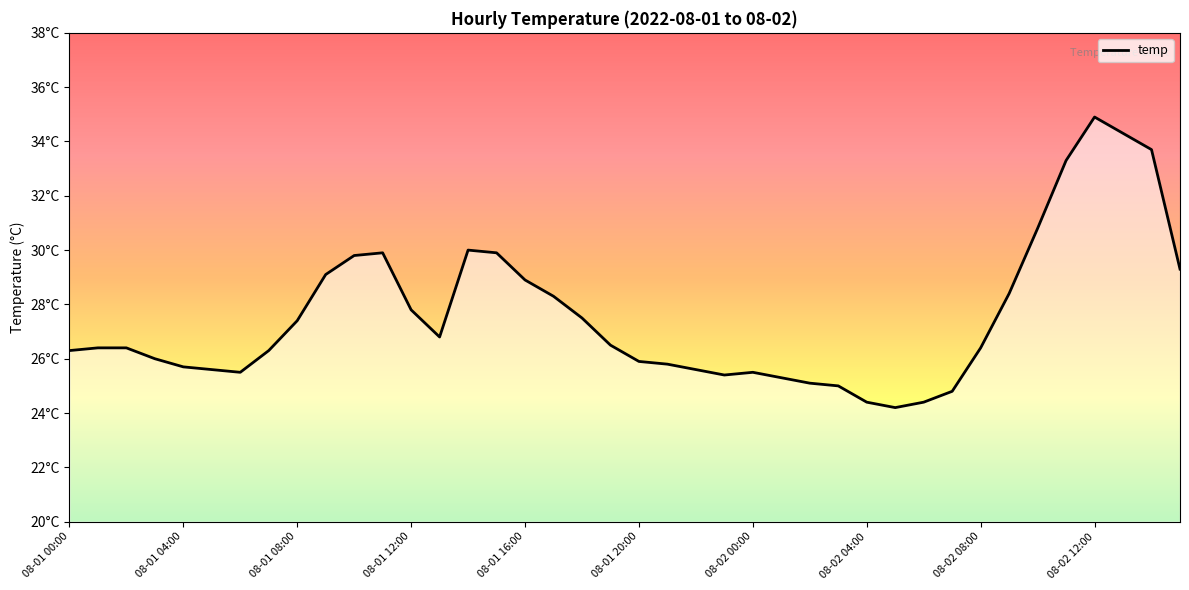

What is the minimum value shown in the chart?

24.2